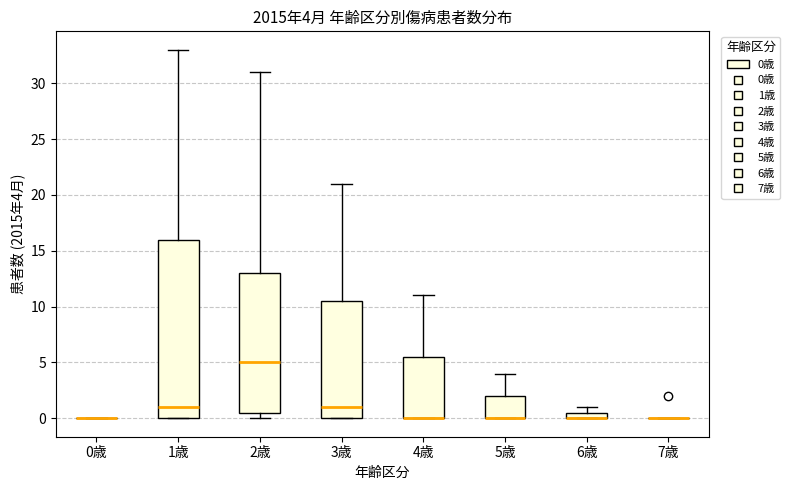

Comparing the boxes themselves (not the whiskers), which one is the tallest?

1歳